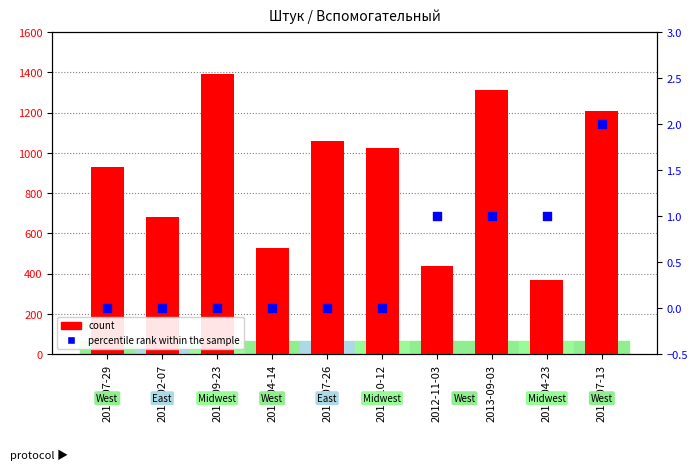

Which series contains the highest Y value?

count